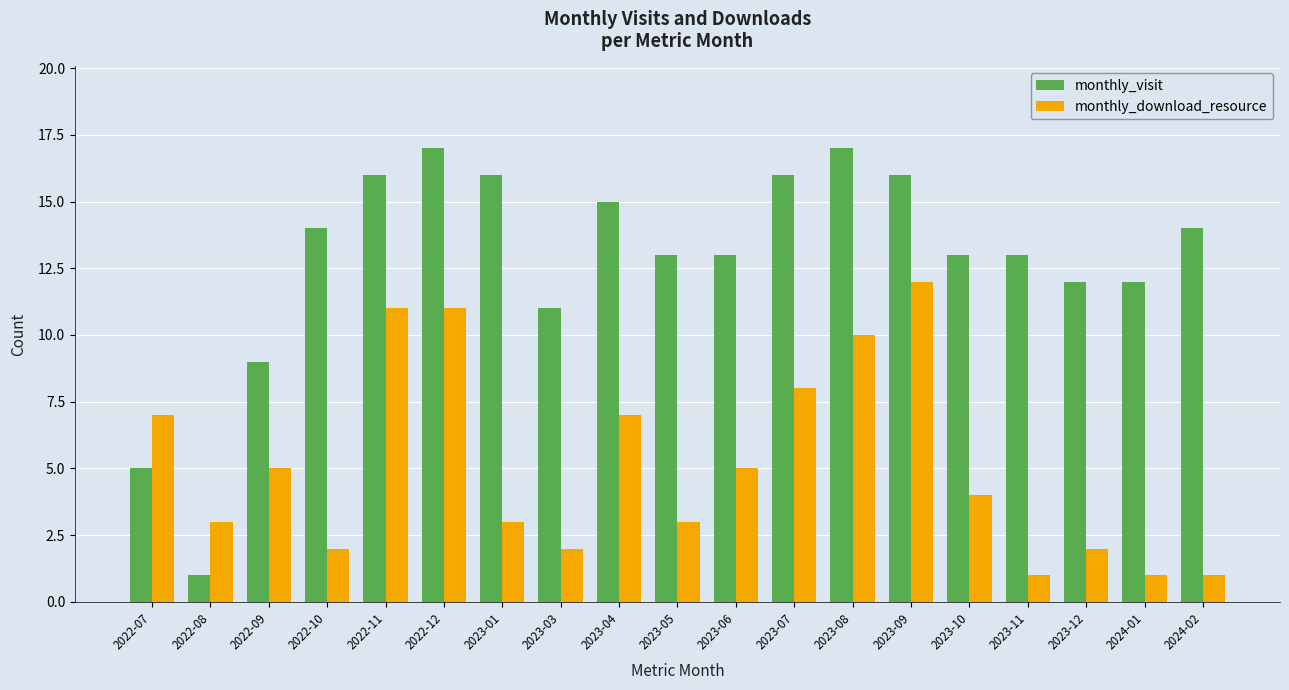

Between 2023-03 and 2023-07, which series saw the biggest shift?

monthly_download_resource